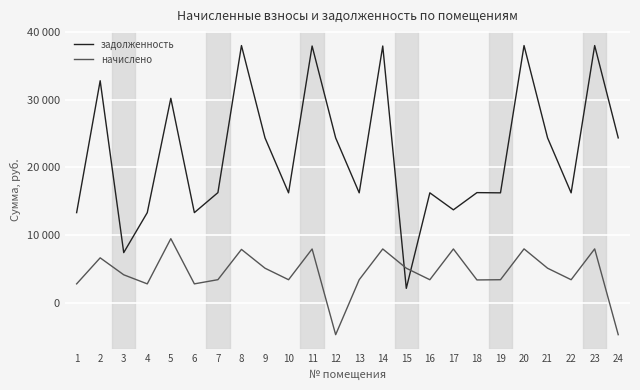

List the labels in order of начислено value, smallest first.

12, 24, 1, 4, 6, 18, 10, 13, 16, 19, 22, 7, 3, 9, 15, 21, 2, 8, 11, 14, 17, 20, 23, 5